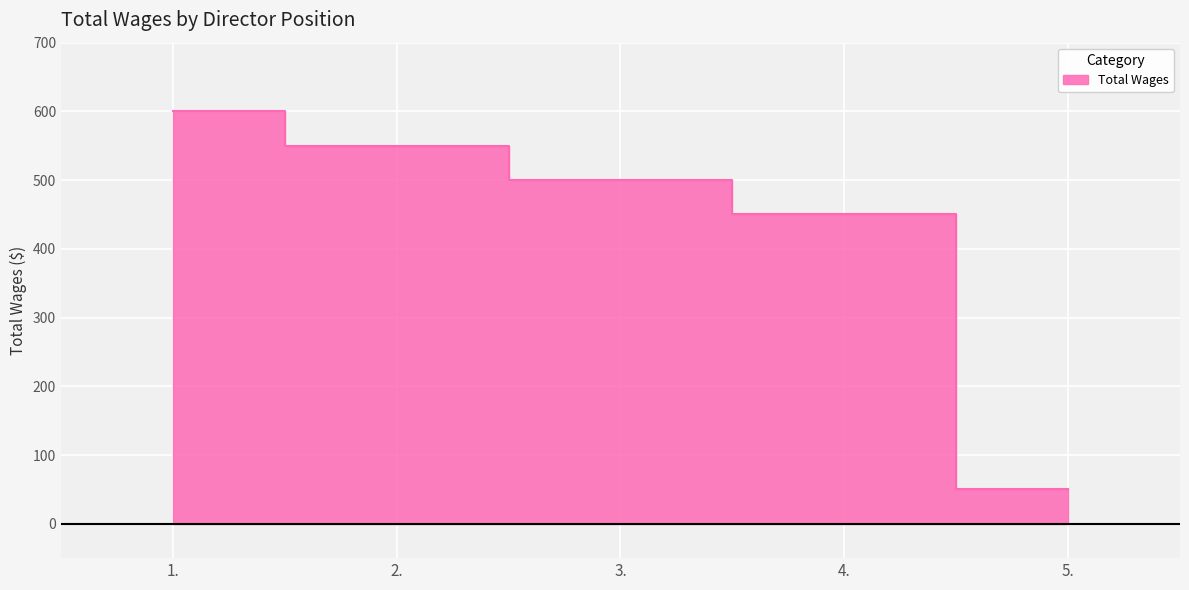

Which category has the lowest value across all series?

5.